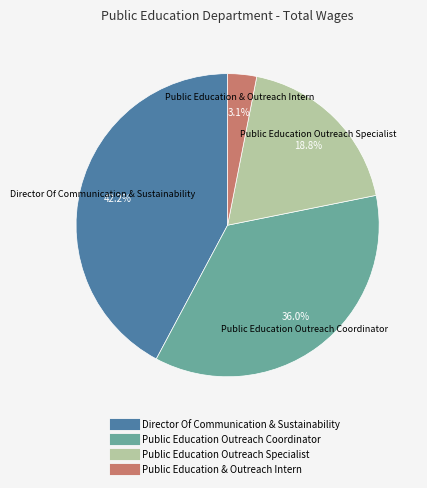

Which category has the smallest portion of the pie?

Public Education & Outreach Intern